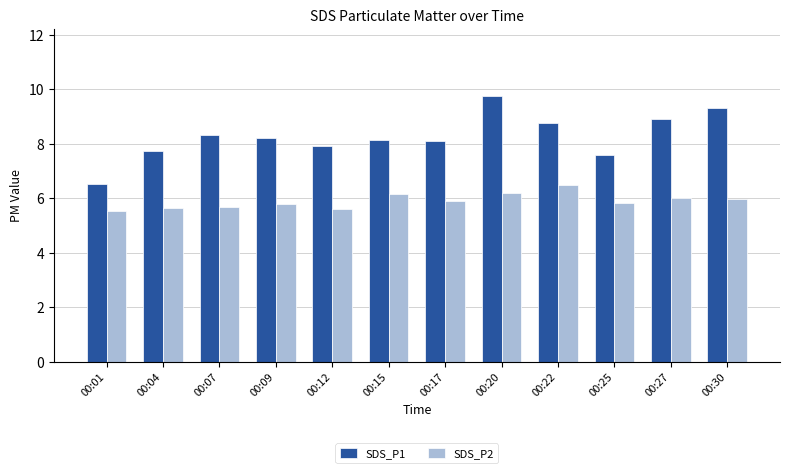

The SDS_P2 series shows 2.9 at 00:07. True or false?

False